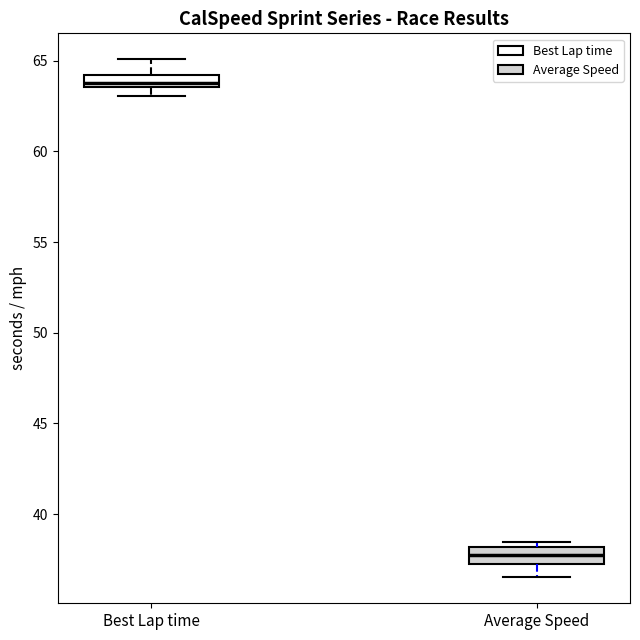

Which box's median line is the lowest?

Average Speed